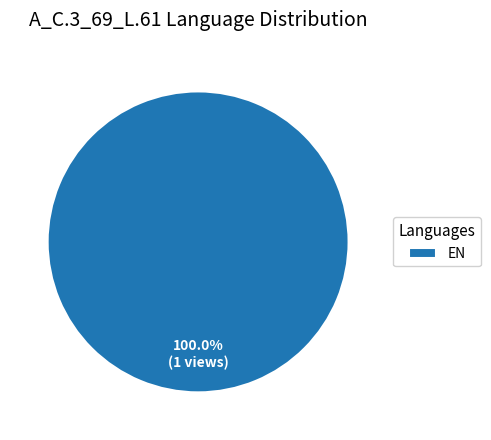

Rank the categories by value from lowest to highest.

EN